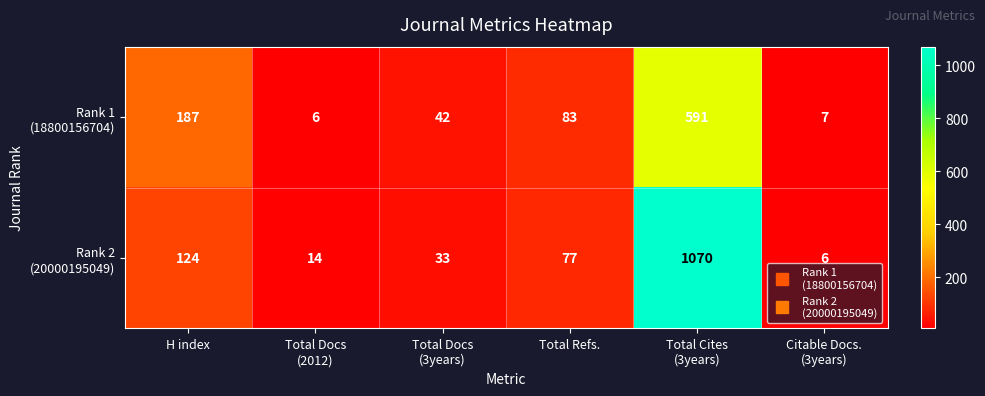

What is the maximum value shown in the chart?

1070